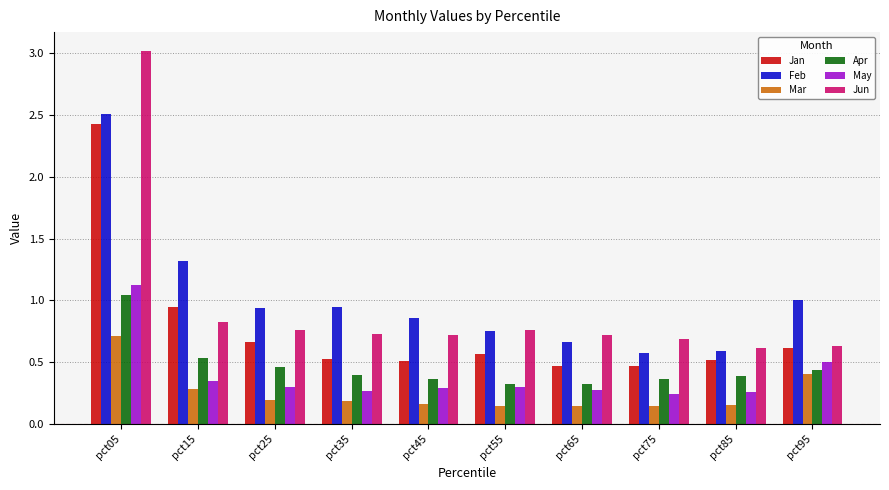

Which category has the highest value in the Jan series?

pct05